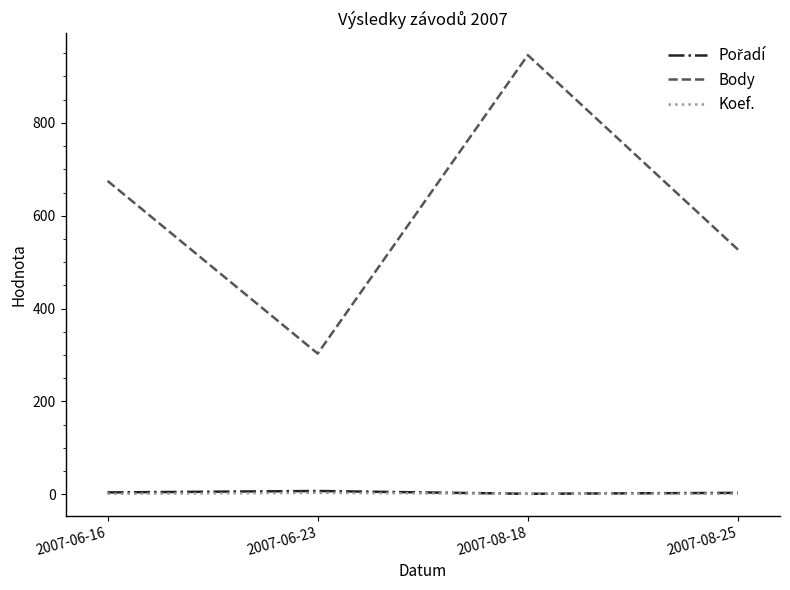

Between 2007-06-16 and 2007-06-23, which series saw the biggest shift?

Body